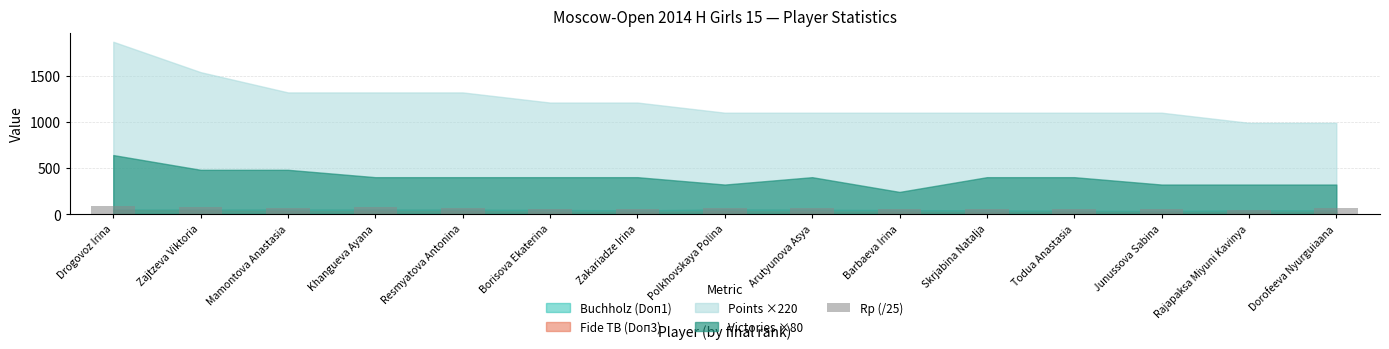

What is the sum of the values at Mamontova Anastasia and Arutyunova Asya?

129.8